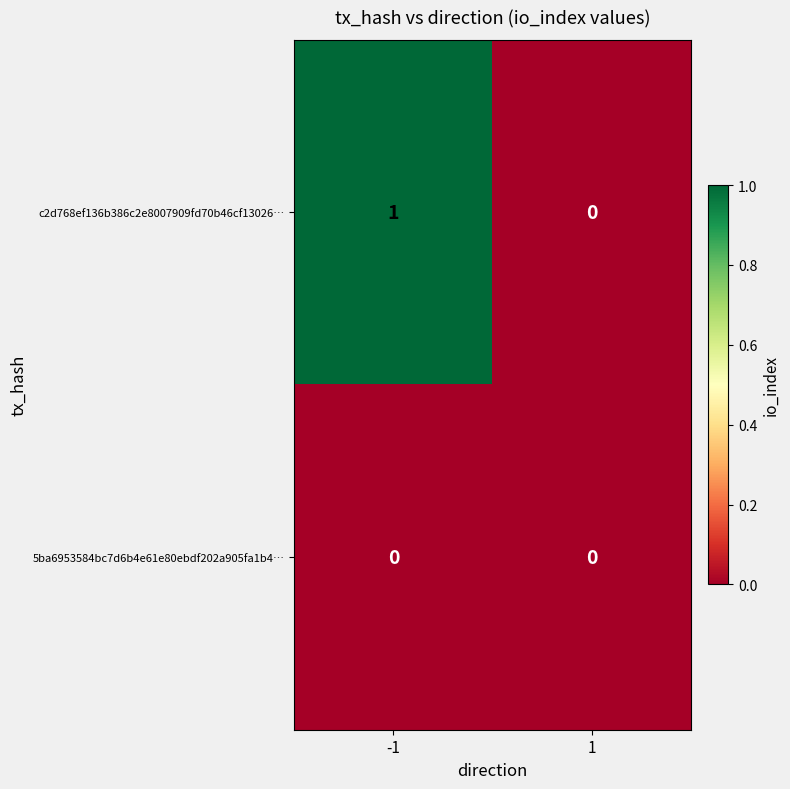

Rank the categories by c2d768ef136b386c2e8007909fd70b46cf13026… value from lowest to highest.

1, -1